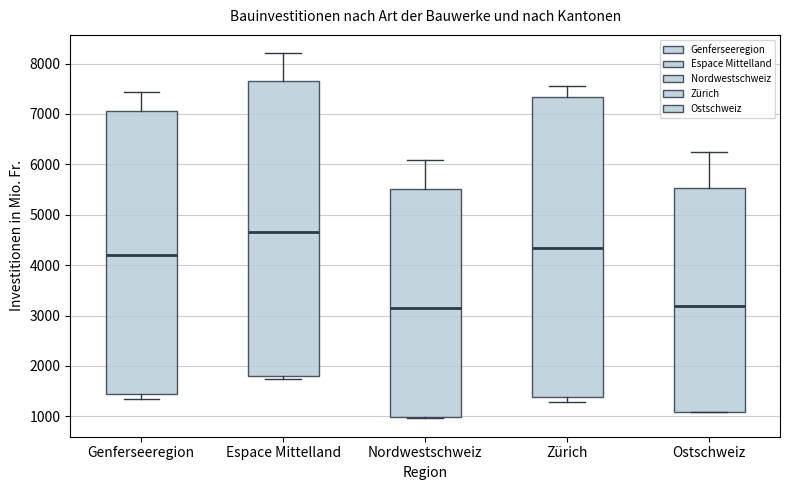

Where is the upper edge of the box for Ostschweiz on the y-axis? The values are not printed on the chart, so give them approximately, as read against the axis.

5500